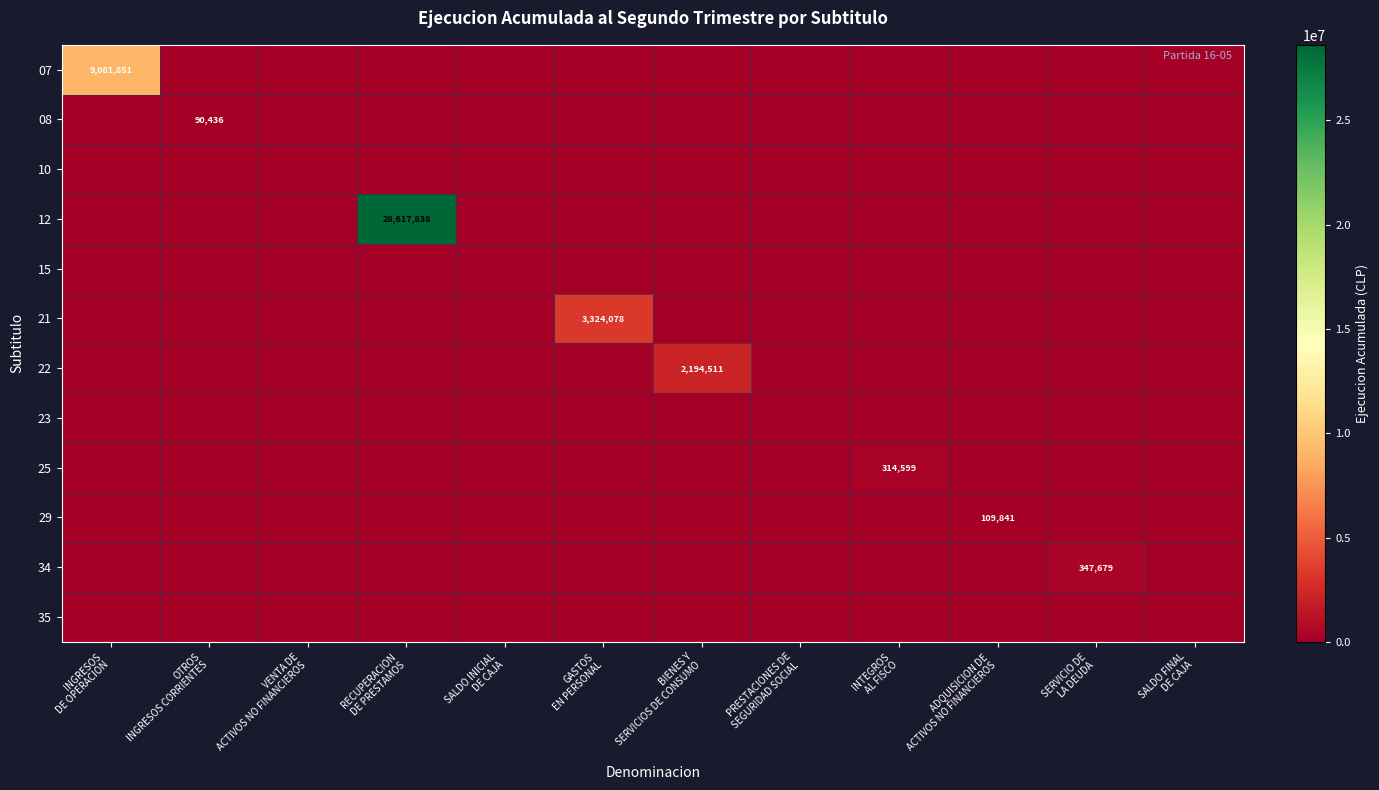

At how many categories does at least one series exceed 13711261?

1